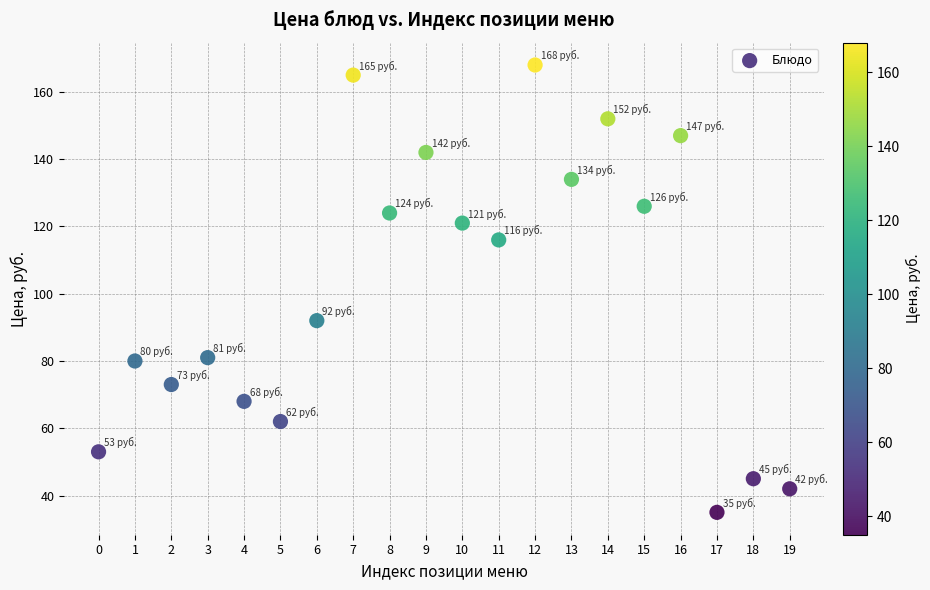

What Y value in the scatter plot is closest to 101?

92